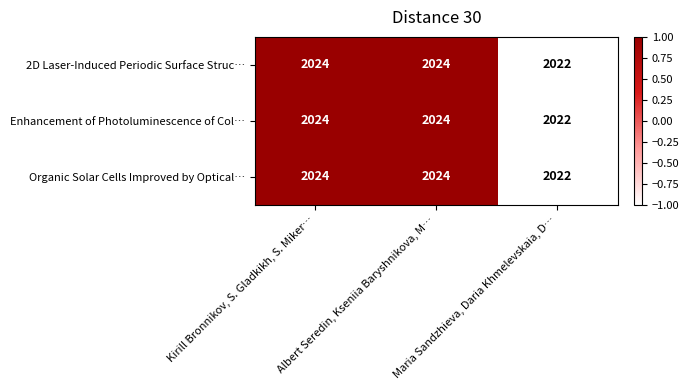

How many Enhancement of Photoluminescence of Col… values are between 2022 and 2024?

3